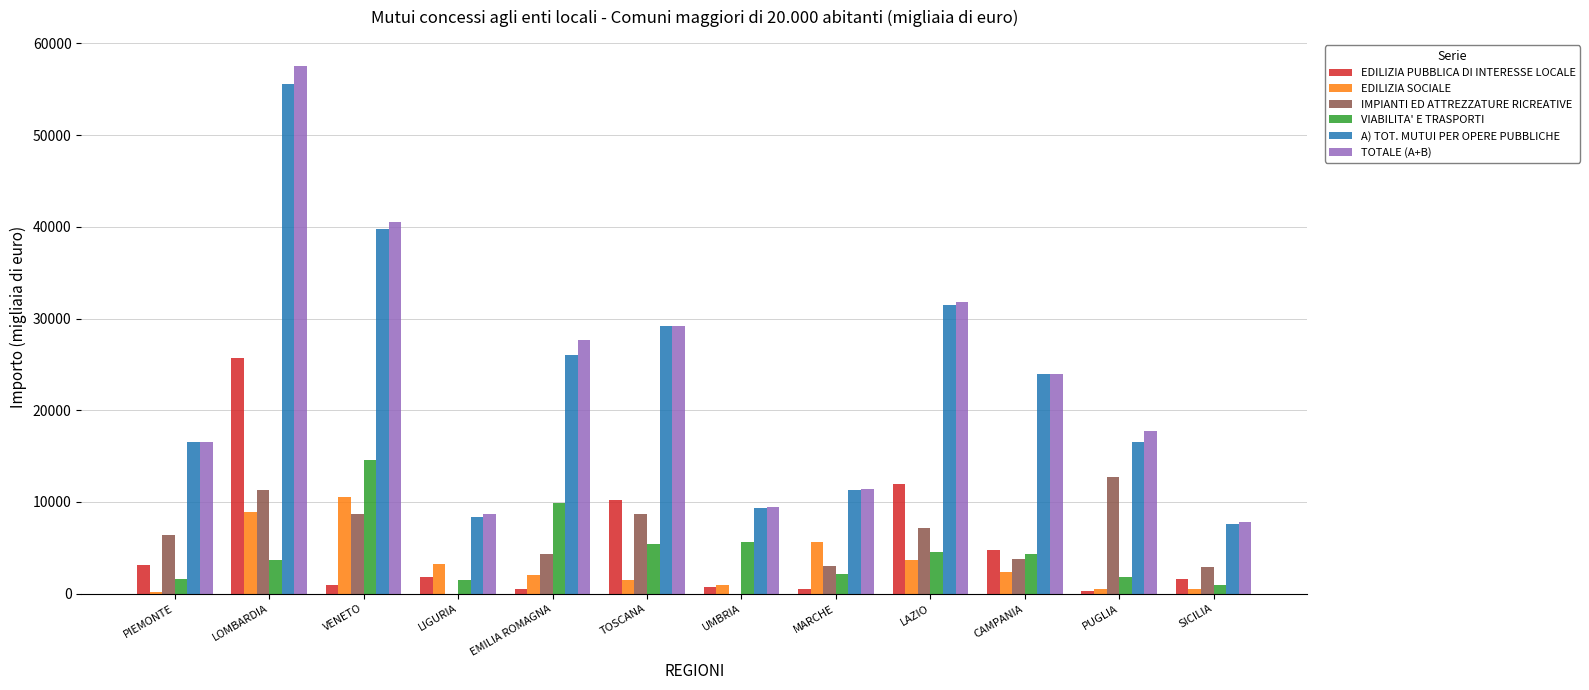

What is the difference between the IMPIANTI ED ATTREZZATURE RICREATIVE values at EMILIA ROMAGNA and PIEMONTE?

1987